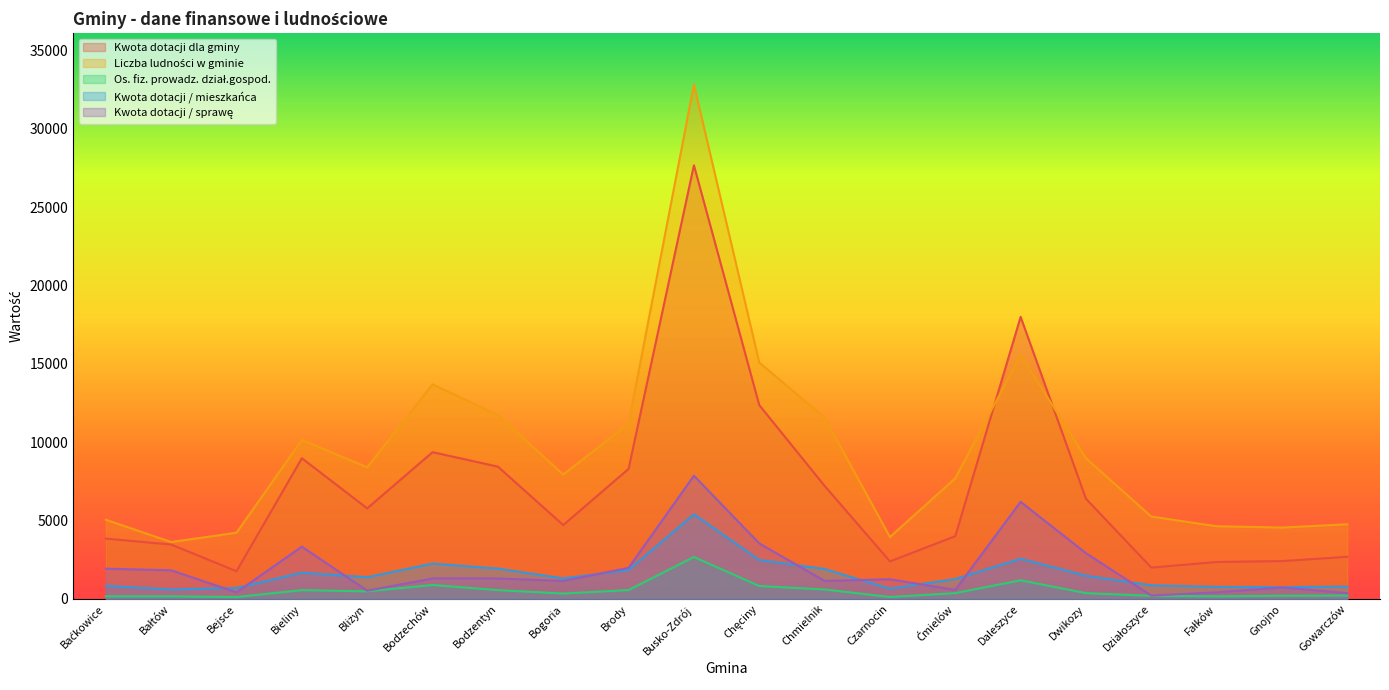

How many intersections are there between Kwota dotacji / mieszkańca and Kwota dotacji / sprawę?

9